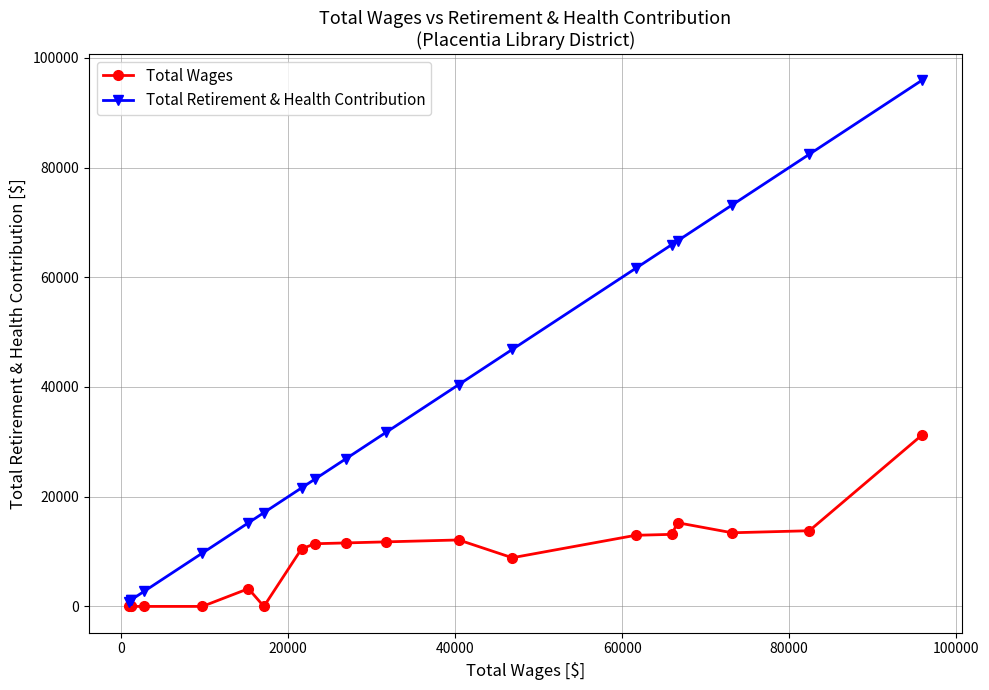

What are all the series names shown in the legend?

Total Wages, Total Retirement & Health Contribution